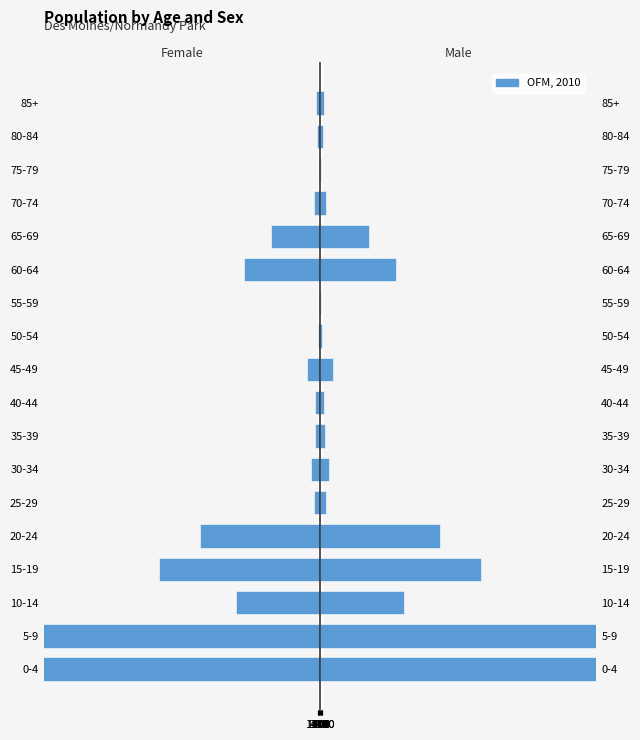

The value of Female at 40-44 is -2611. True or false?

True